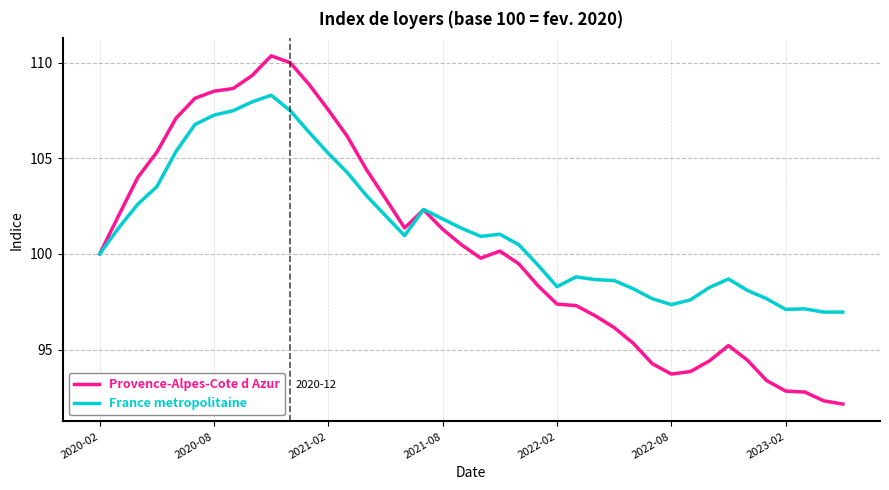

What is the difference between the second highest and minimum values in the France metropolitaine series?

11.0